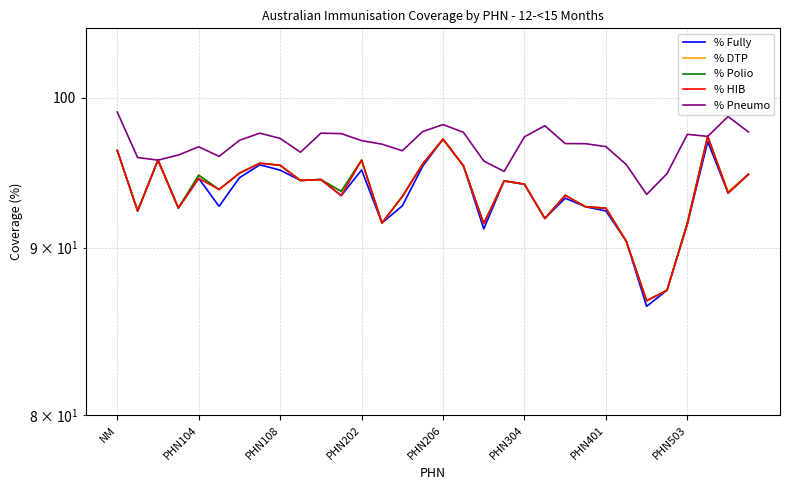

What is the difference between the maximum and minimum values in the % Fully series?

10.8